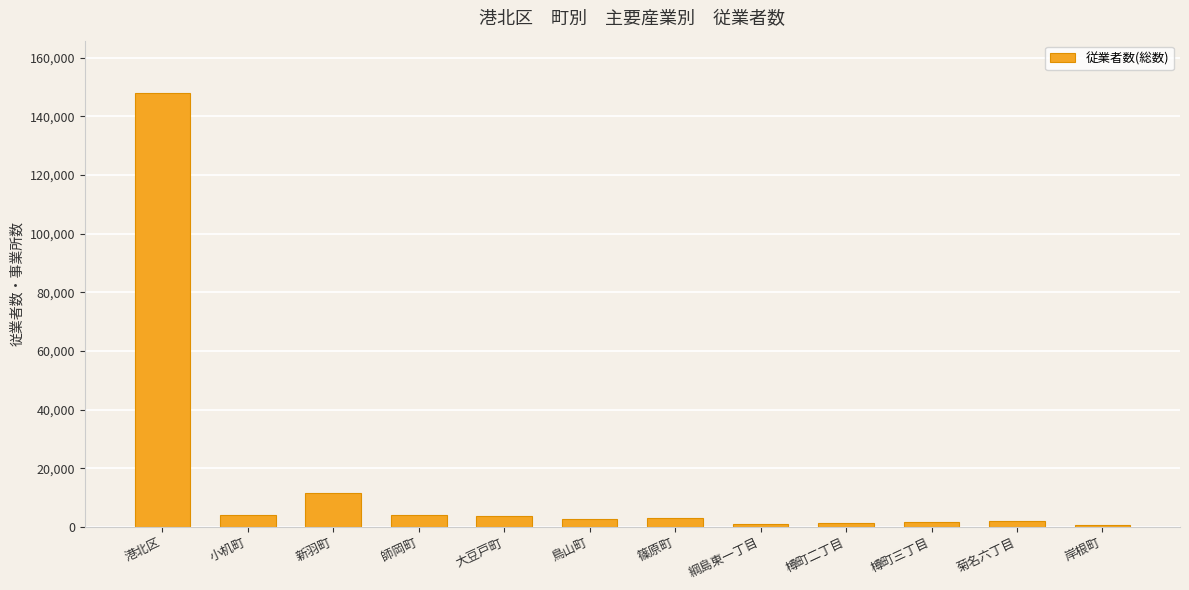

What is the change in value from 新羽町 to 大豆戸町?

-7647